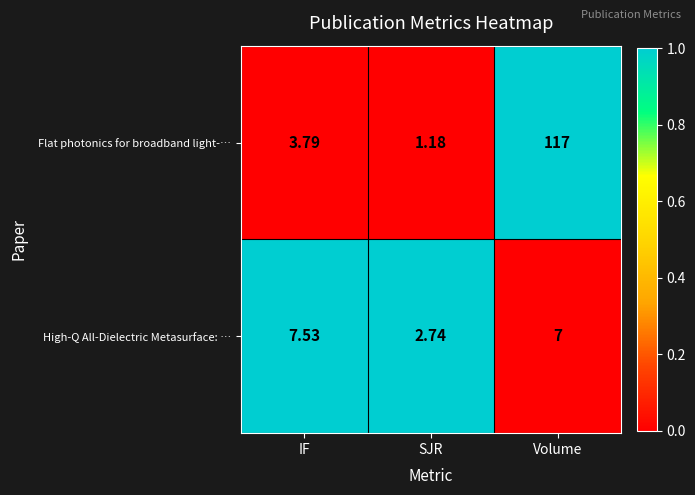

Between SJR and Volume, which series saw the biggest shift?

Flat photonics for broadband light-…